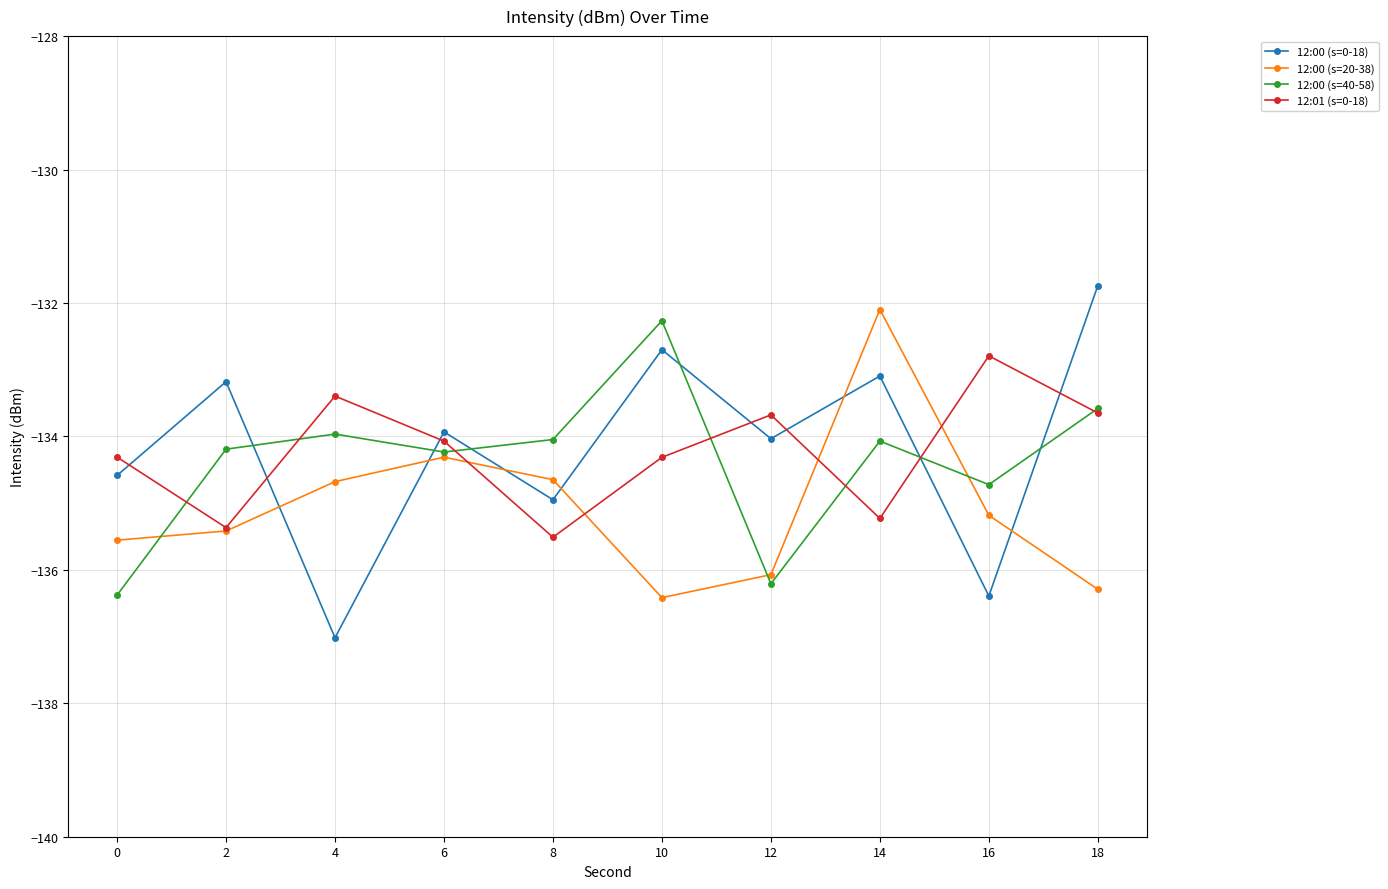

Between 10 and 14, which series saw the biggest shift?

12:00 (s=20-38)